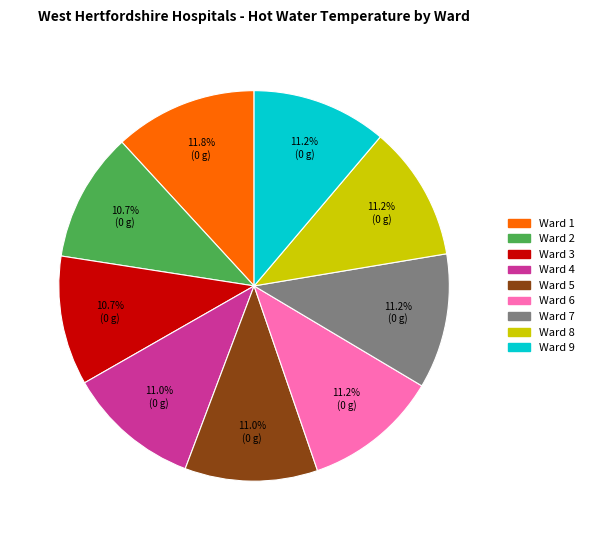

Does any single category account for the majority?

No